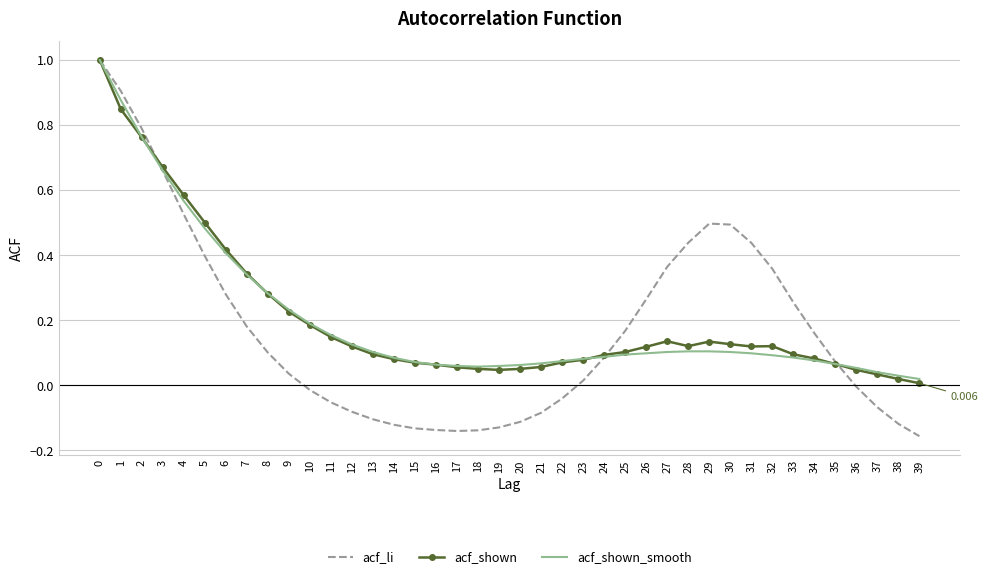

Which series has the widest spread of values?

acf_li